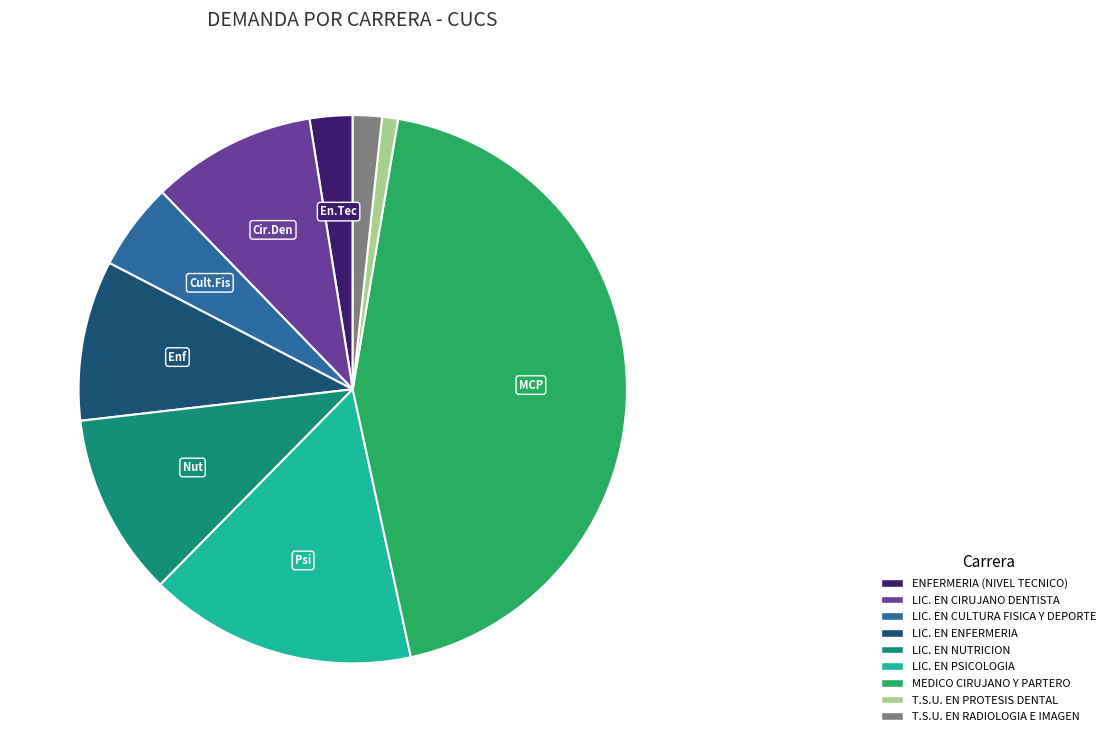

Which has a higher value, T.S.U. EN PROTESIS DENTAL or T.S.U. EN RADIOLOGIA E IMAGEN?

T.S.U. EN RADIOLOGIA E IMAGEN